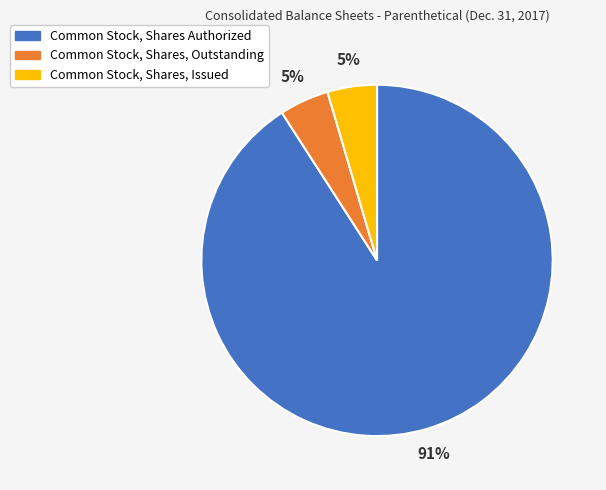

Combined, do Common Stock, Shares, Issued and Common Stock, Shares Authorized account for over 50%?

Yes